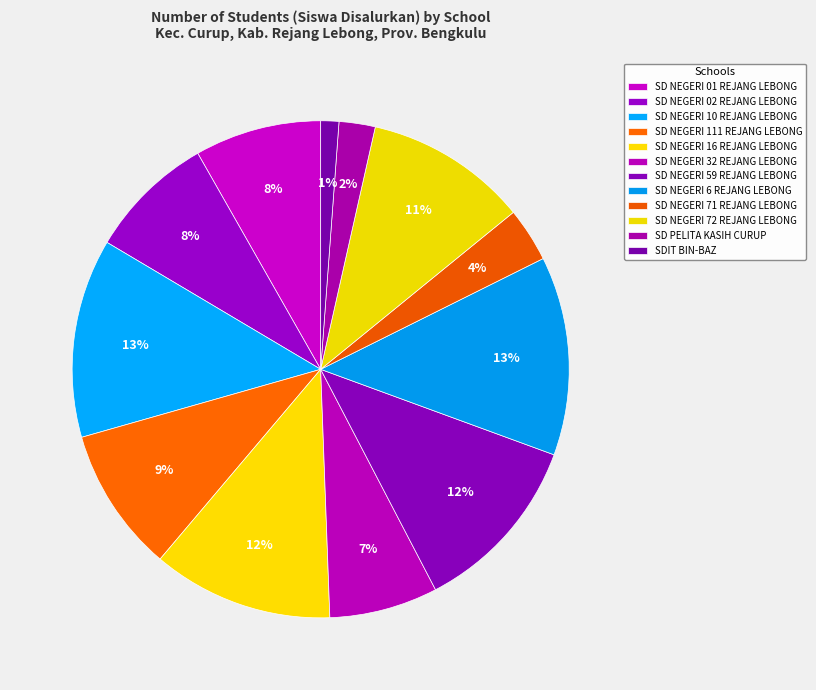

Count the number of slices in the pie.

12